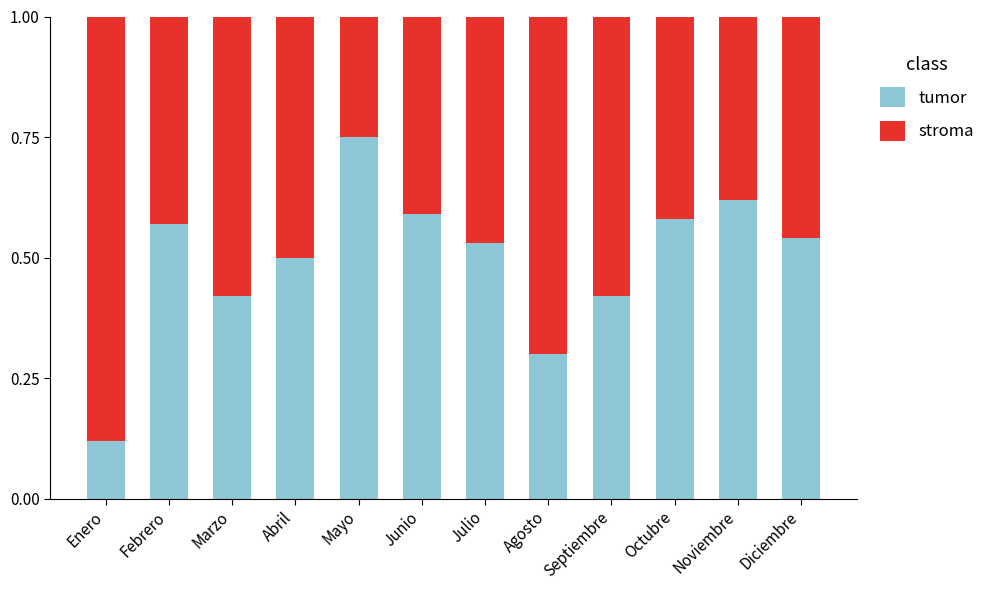

What is the total value across all series at Julio?

1.0